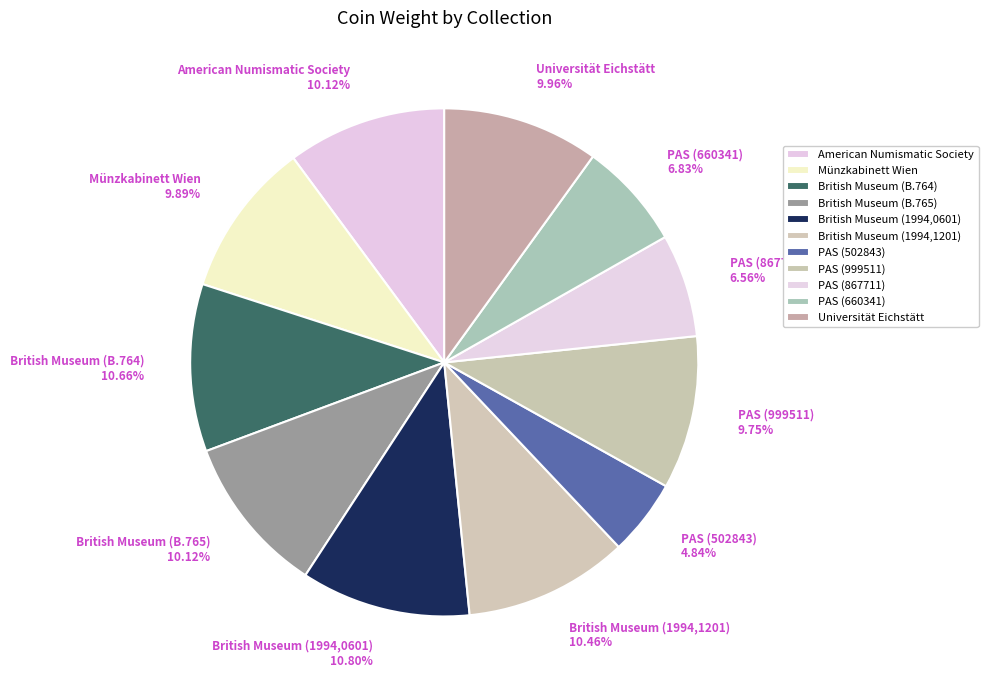

What is the ratio of the value at PAS (867711) 6.56% to the value at British Museum (B.764) 10.66%?

0.6